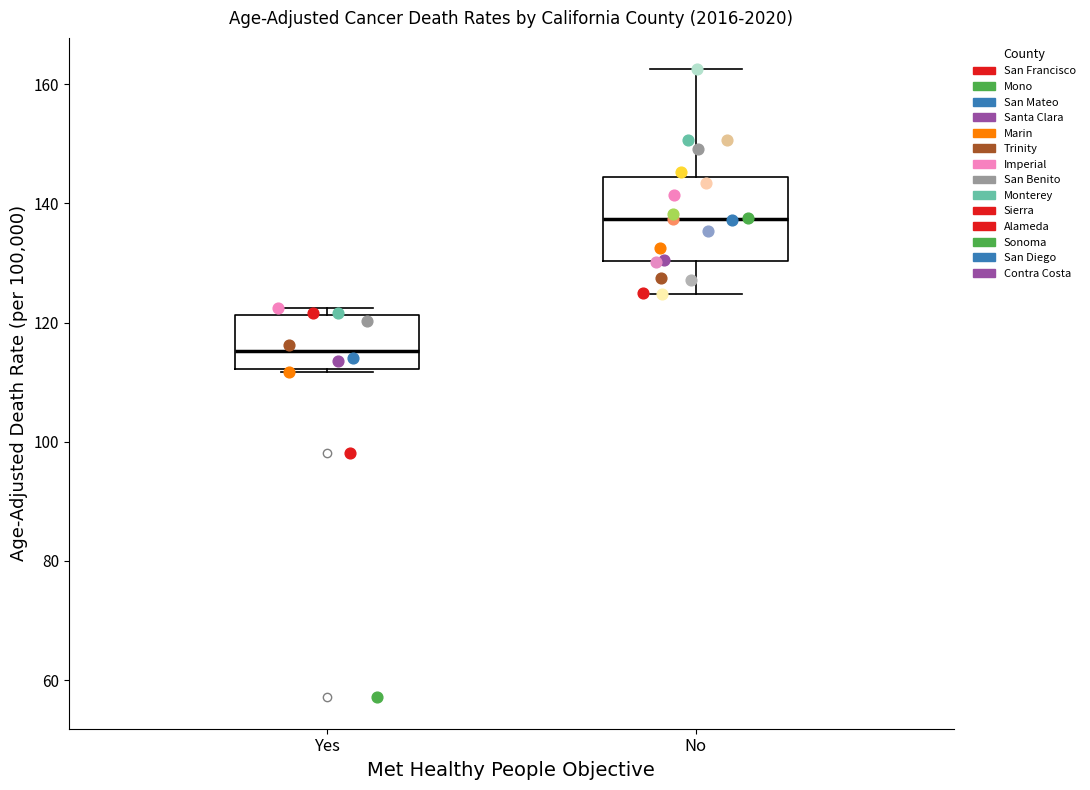

Reading left to right, read every box against the y-axis: the position of its median line, the range the box covers, and the ends of its whiskers. The values are not printed on the chart, so give them approximately, as read against the axis.

Yes: median 116, box 112 to 122, whiskers 112 to 122 (just above the box's upper edge)
No: median 138, box 130 to 144, whiskers 124 to 162